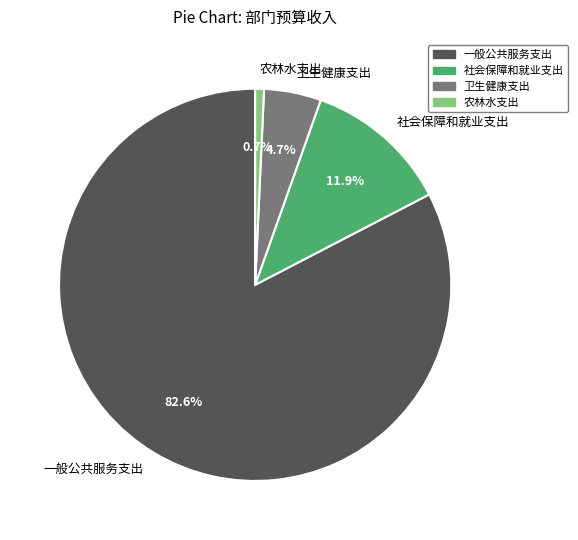

Approximately how many times larger is the value at 社会保障和就业支出 compared to 一般公共服务支出?

0.1